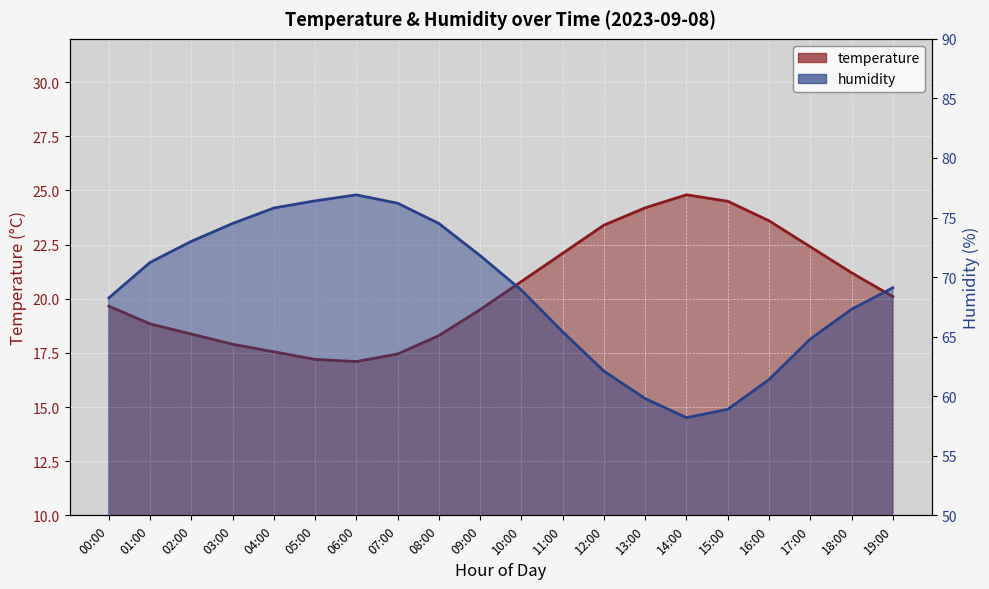

True or false: humidity has a value of 17.6 at 15:00.

False